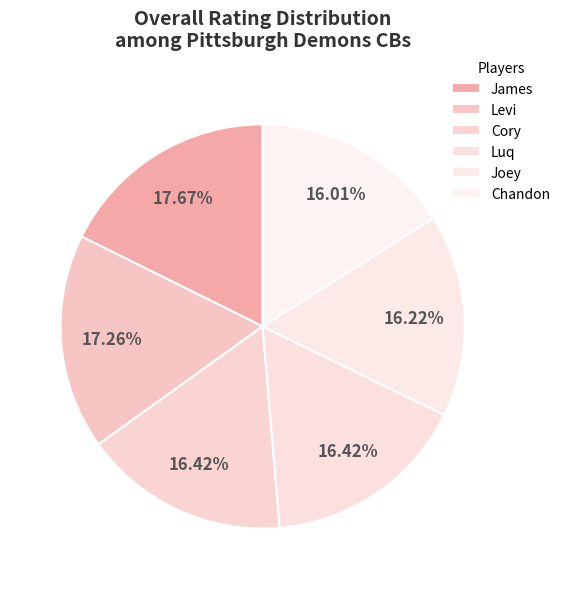

Does Joey represent more than half of the total?

No